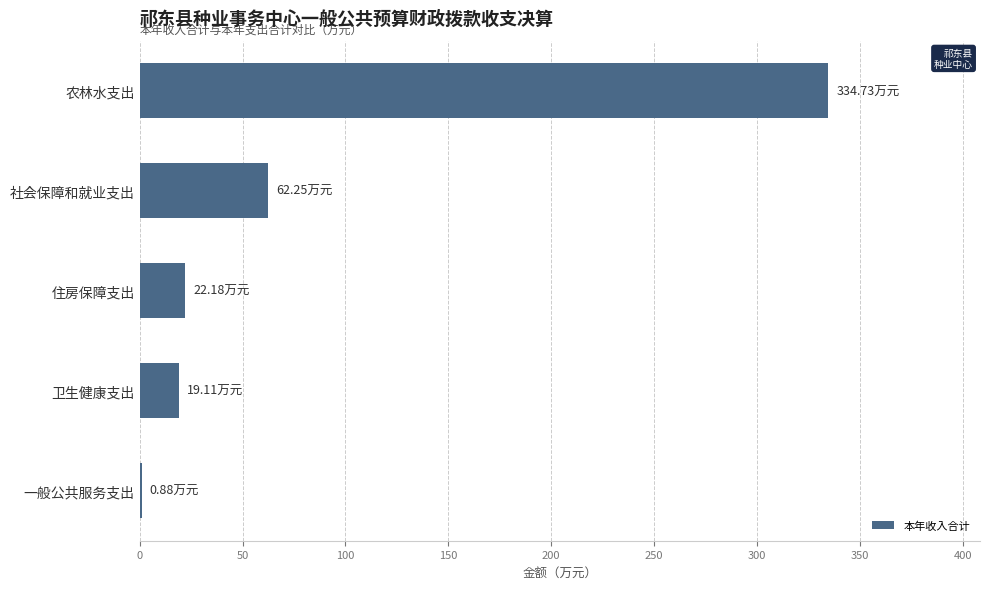

What is the maximum value shown in the chart?

334.7